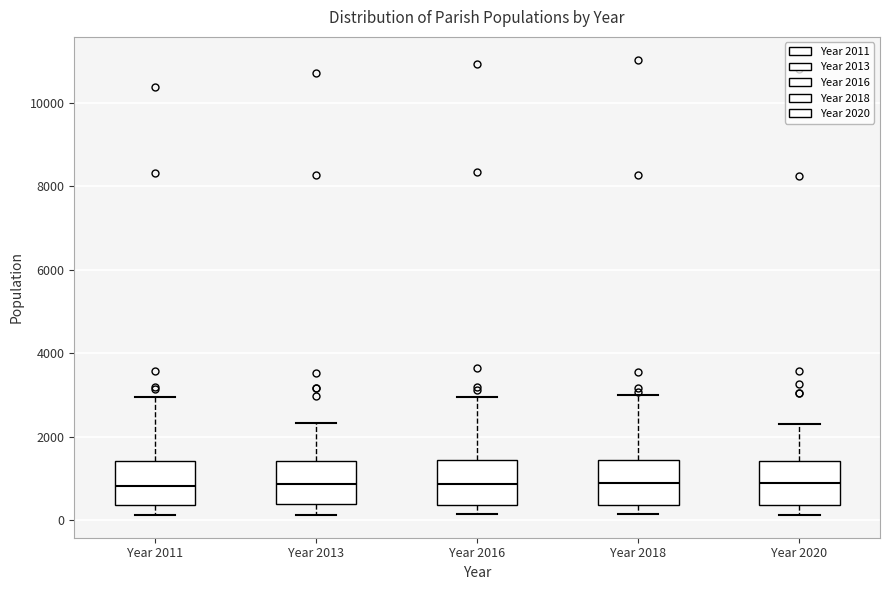

Reading left to right, read every box against the y-axis: the position of its median line, the range the box covers, and the ends of its whiskers. The values are not printed on the chart, so give them approximately, as read against the axis.

Year 2011: median 800, box 400 to 1400, whiskers 200 to 3000
Year 2013: median 800, box 400 to 1400, whiskers 200 to 2400
Year 2016: median 800, box 400 to 1400, whiskers 200 to 3000
Year 2018: median 800, box 400 to 1400, whiskers 200 to 3000
Year 2020: median 800, box 400 to 1400, whiskers 200 to 2200